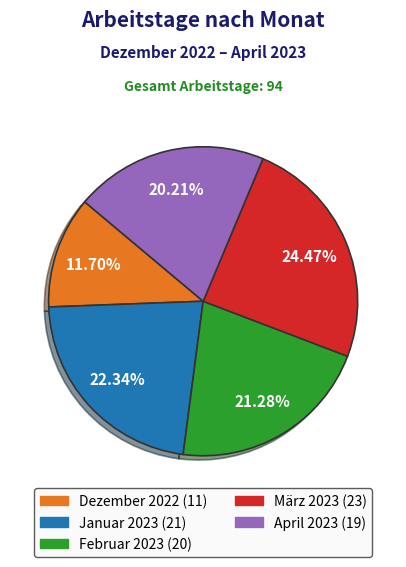

How many slices are in this pie chart?

5